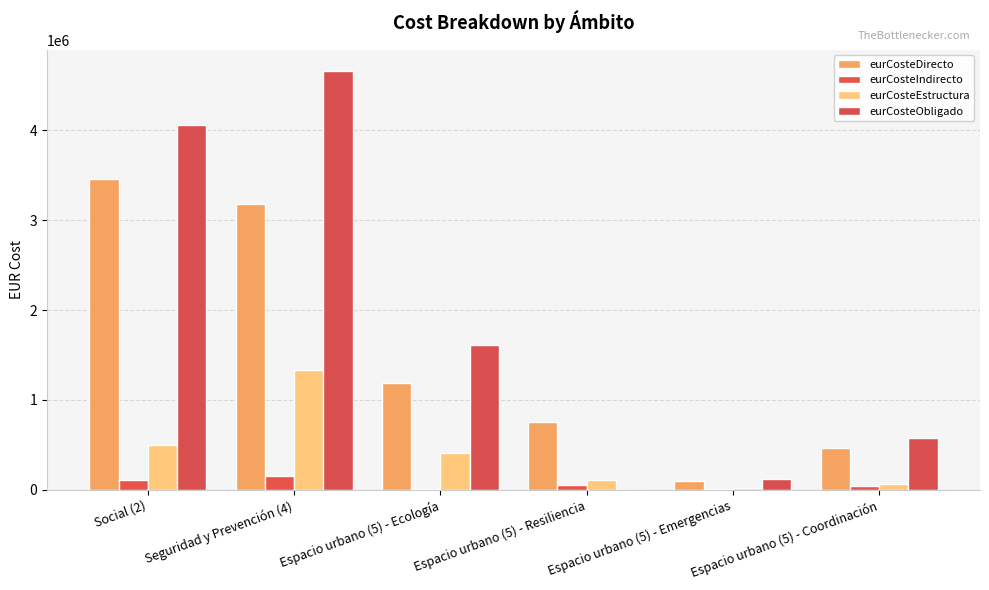

What is the average value of the eurCosteIndirecto series?

63097.4